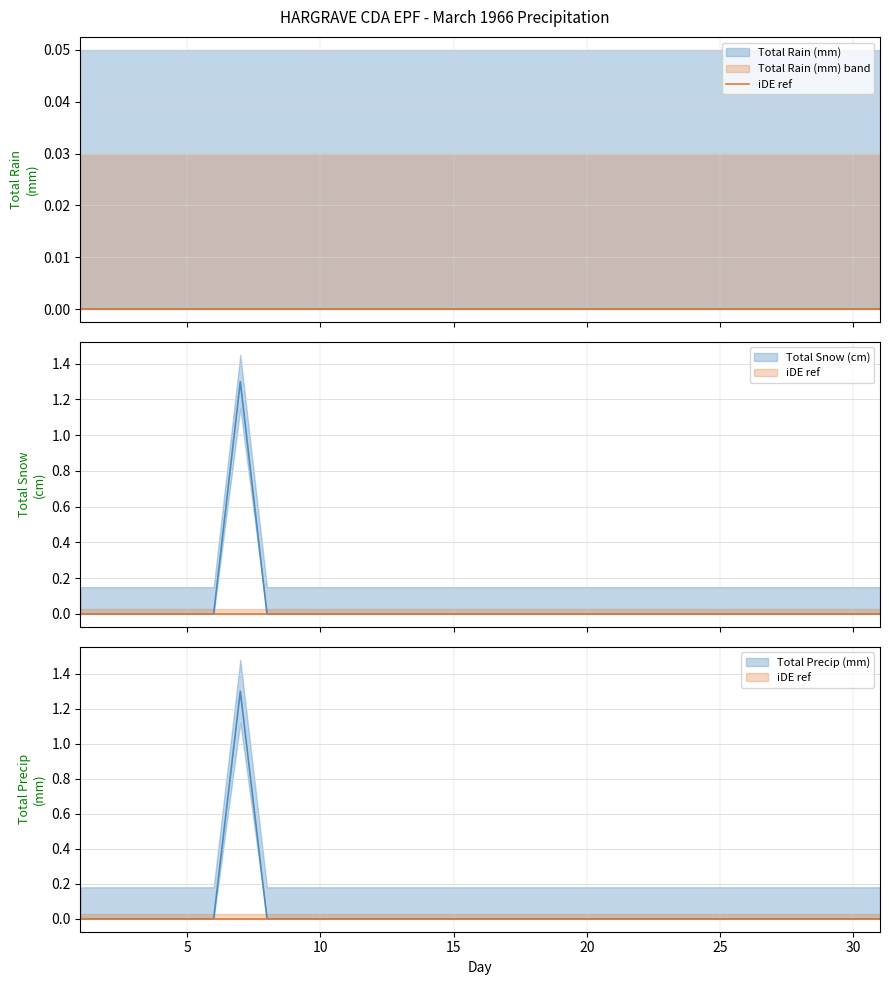

How many lines are shown in the chart?

2